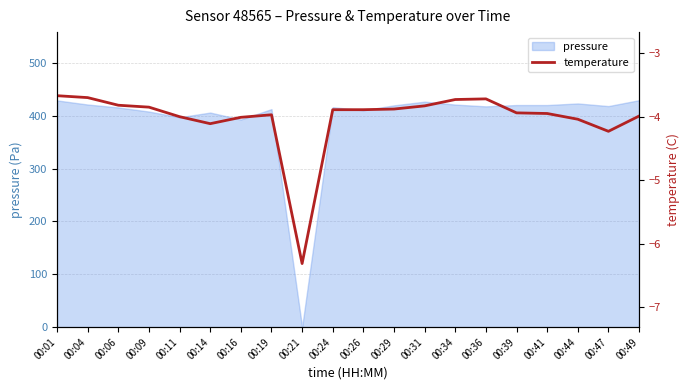

True or false: the data shows -6.8 at 00:26.

False